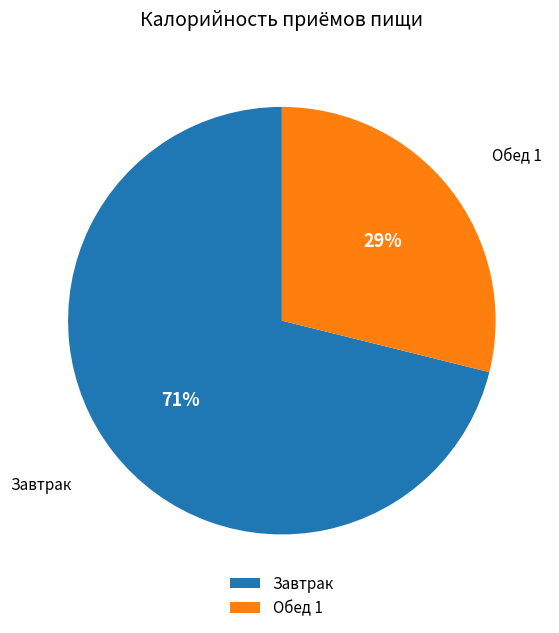

Which category accounts for the majority?

Завтрак